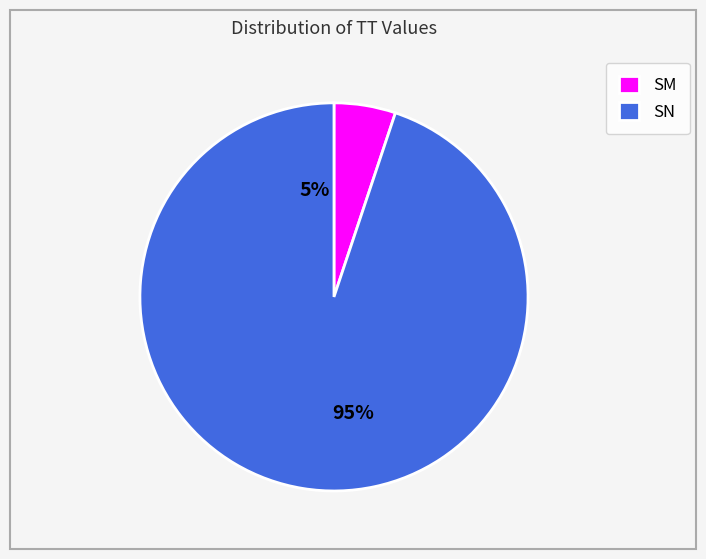

Which category accounts for the majority?

SN